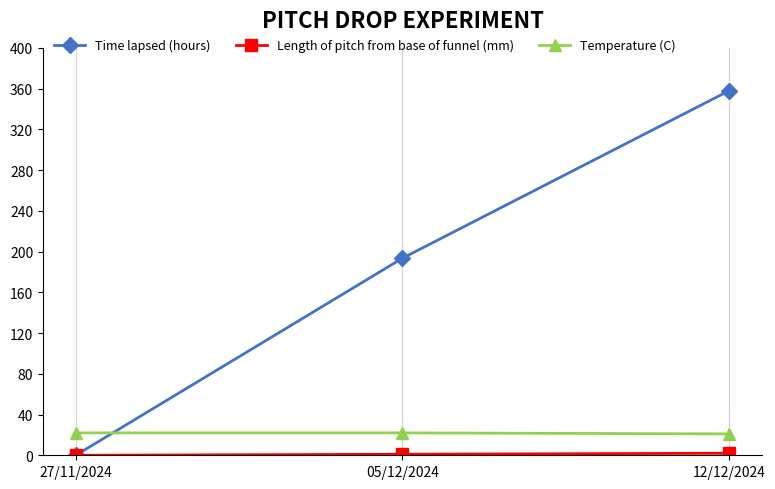

Between 27/11/2024 and 12/12/2024, which series saw the biggest shift?

Time lapsed (hours)